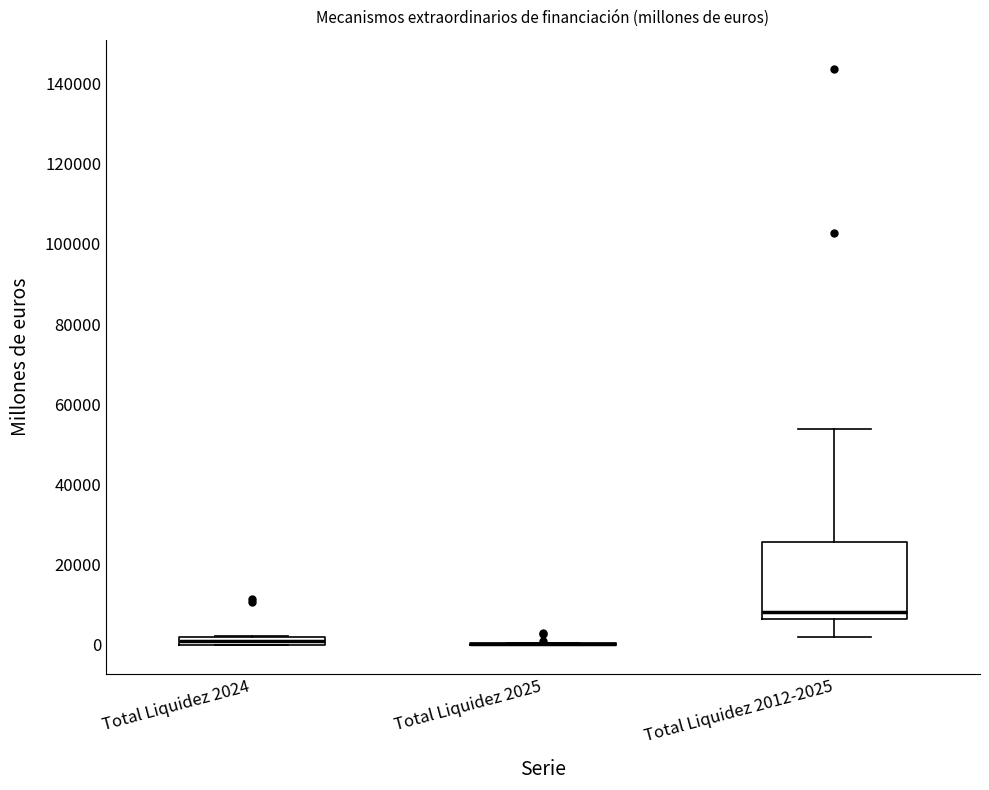

Which box is the tallest, from its lower edge to its upper edge?

Total Liquidez 2012-2025